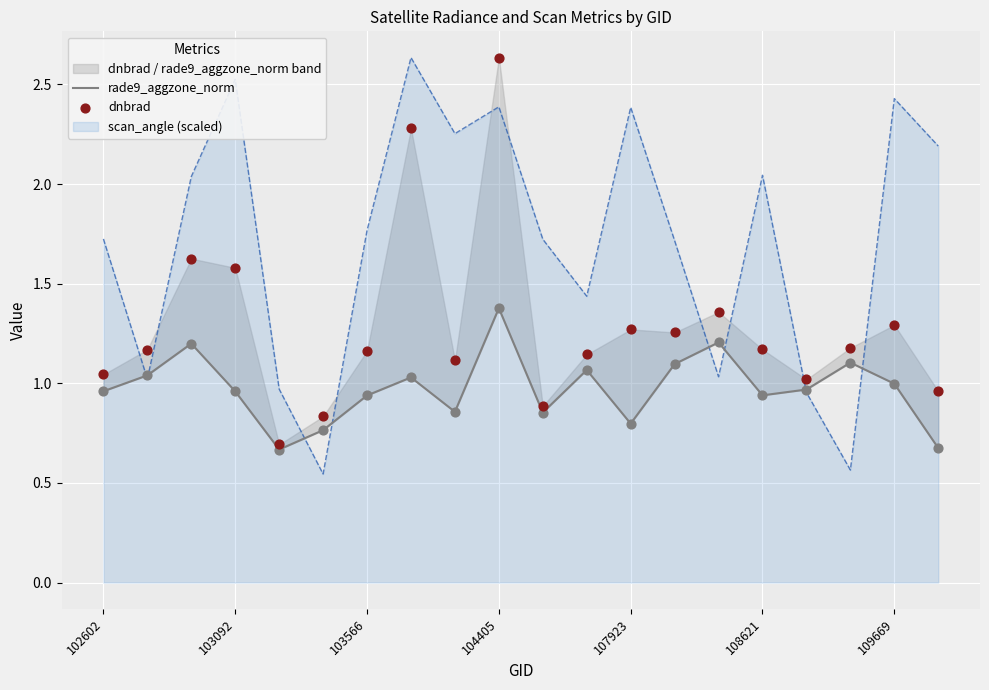

Which series has the largest Y range (max minus min)?

dnbrad